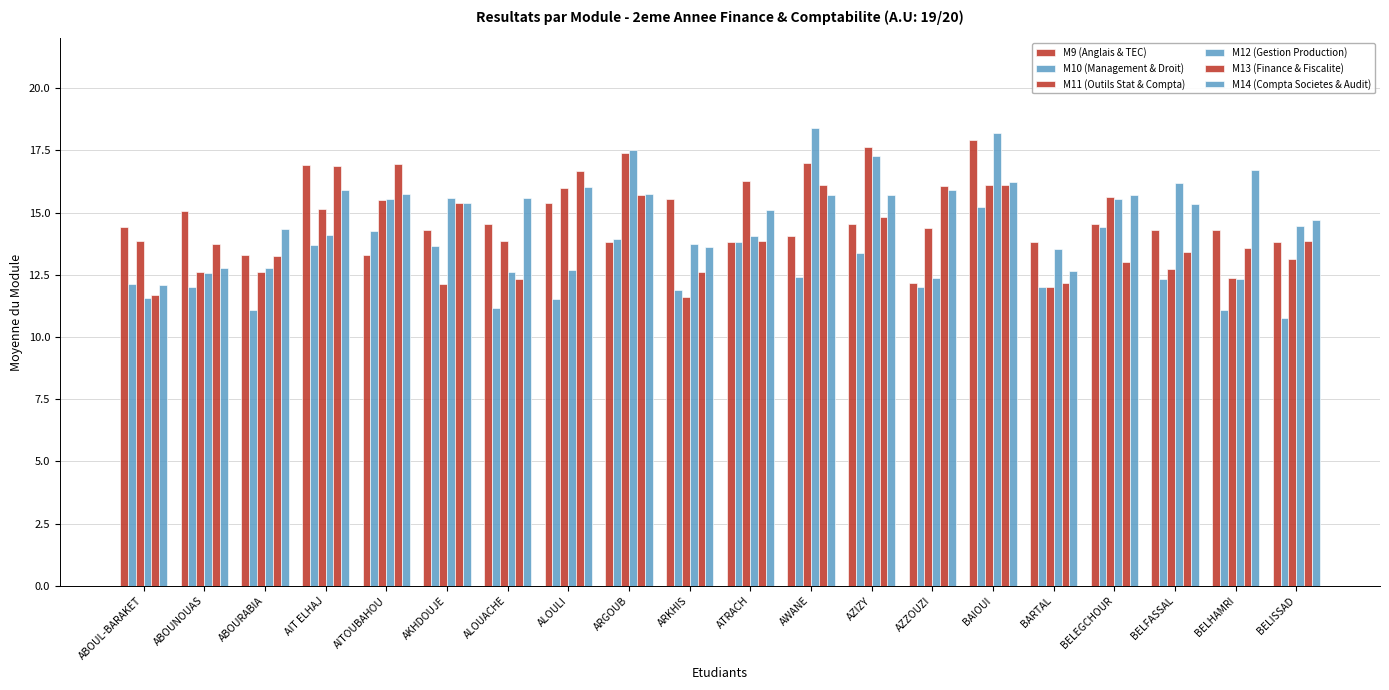

Which series has the largest total across all categories?

M14 (Compta Societes & Audit)